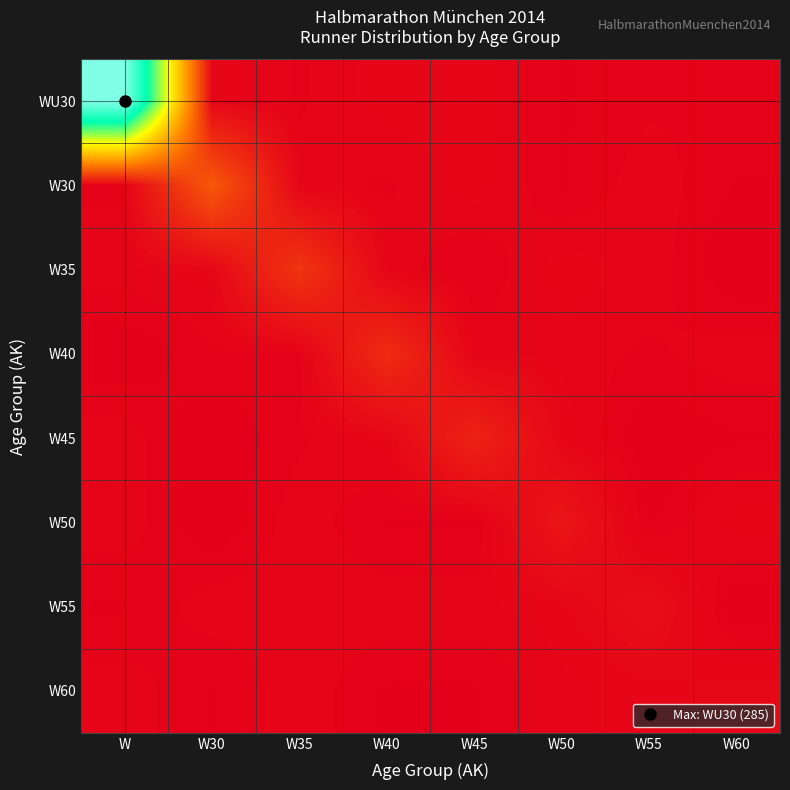

At which category is the sum across all series the highest?

W